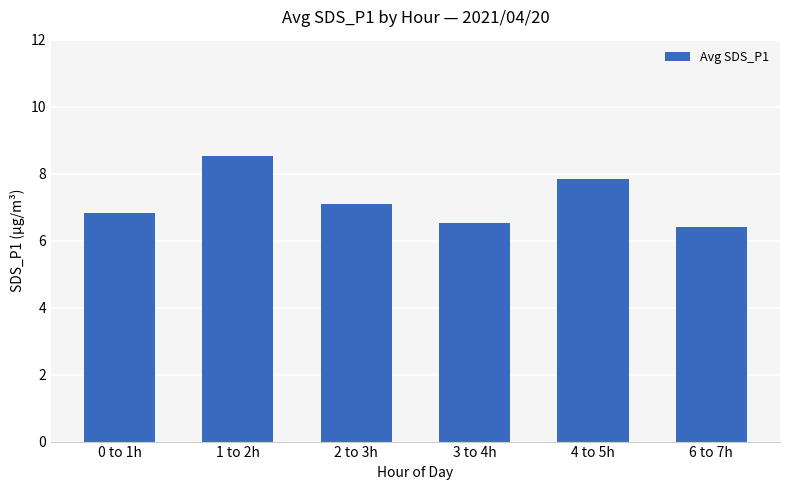

What is the value of the 6th bar from the left?

6.4